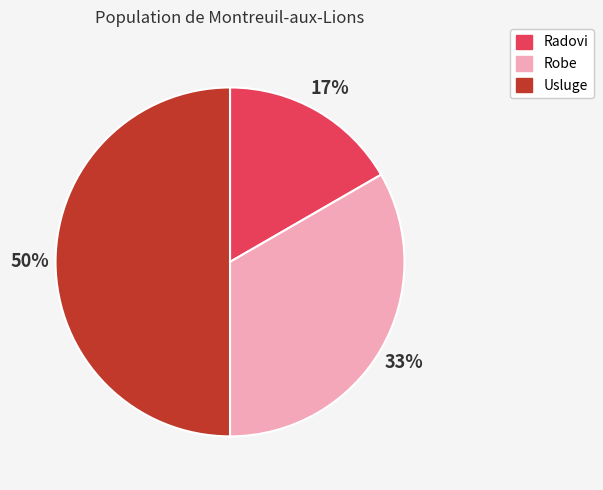

To the nearest percent, what portion does Robe represent?

33%